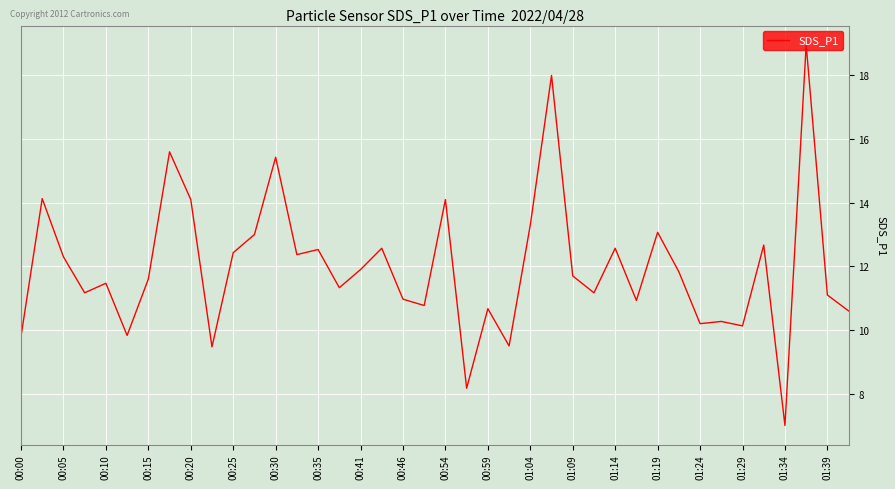

What is the difference between the maximum and minimum values?

12.0